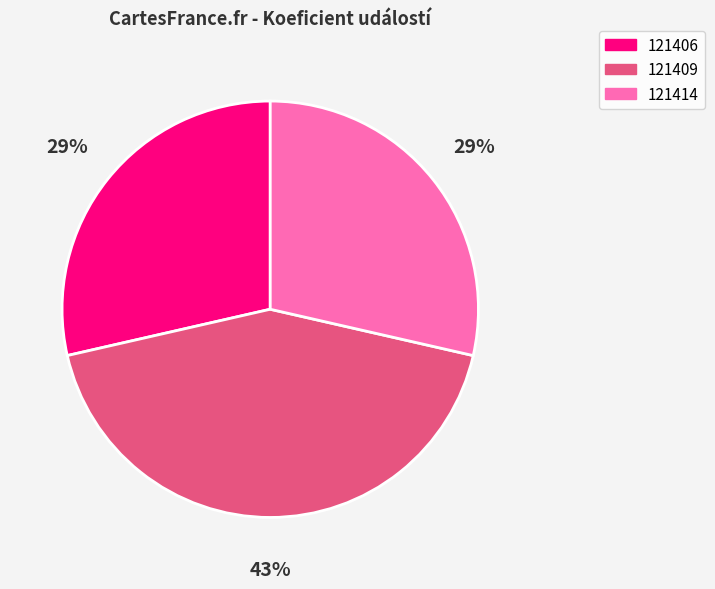

What percentage is the 121409 slice, to the nearest percent?

43%